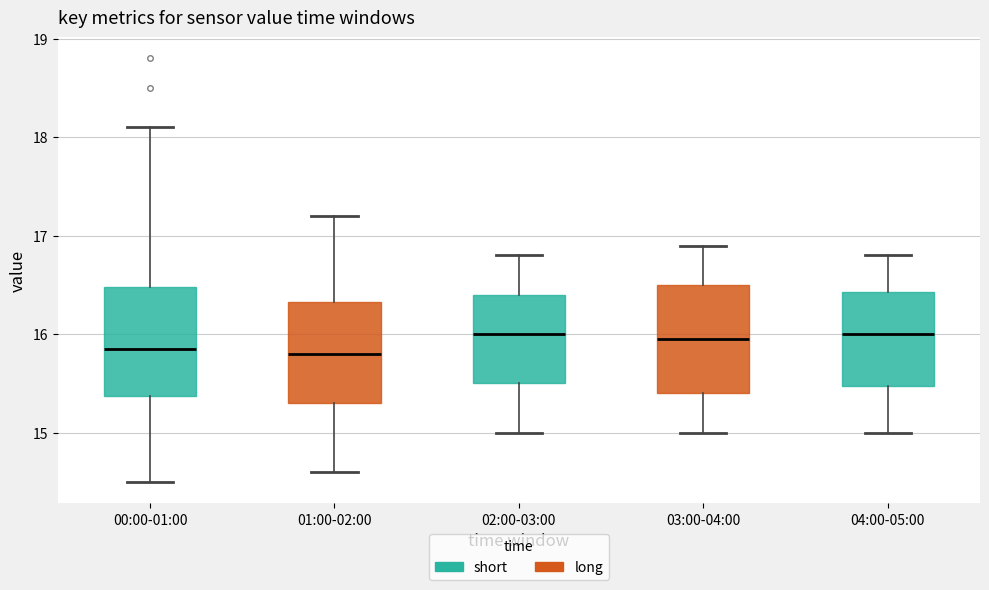

Reading left to right, read every box against the y-axis: the position of its median line, the range the box covers, and the ends of its whiskers. The values are not printed on the chart, so give them approximately, as read against the axis.

00:00-01:00: median 15.9, box 15.4 to 16.5, whiskers 14.5 to 18.1
01:00-02:00: median 15.8, box 15.3 to 16.3, whiskers 14.6 to 17.2
02:00-03:00: median 16.0, box 15.5 to 16.4, whiskers 15.0 to 16.8
03:00-04:00: median 16.0, box 15.4 to 16.5, whiskers 15.0 to 16.9
04:00-05:00: median 16.0, box 15.5 to 16.4, whiskers 15.0 to 16.8